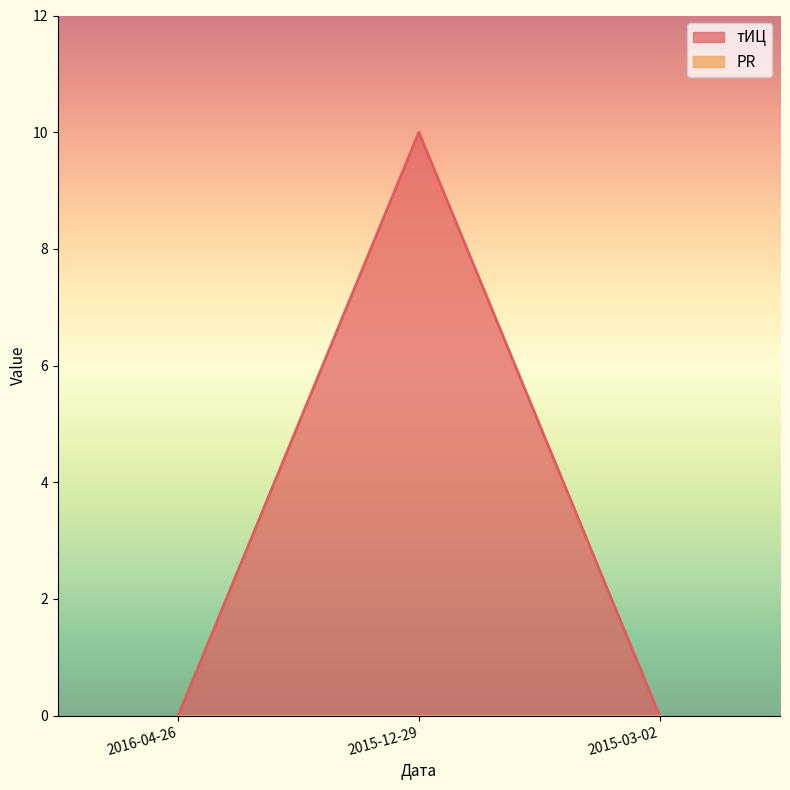

At which label is the value closest to 5?

2016-04-26